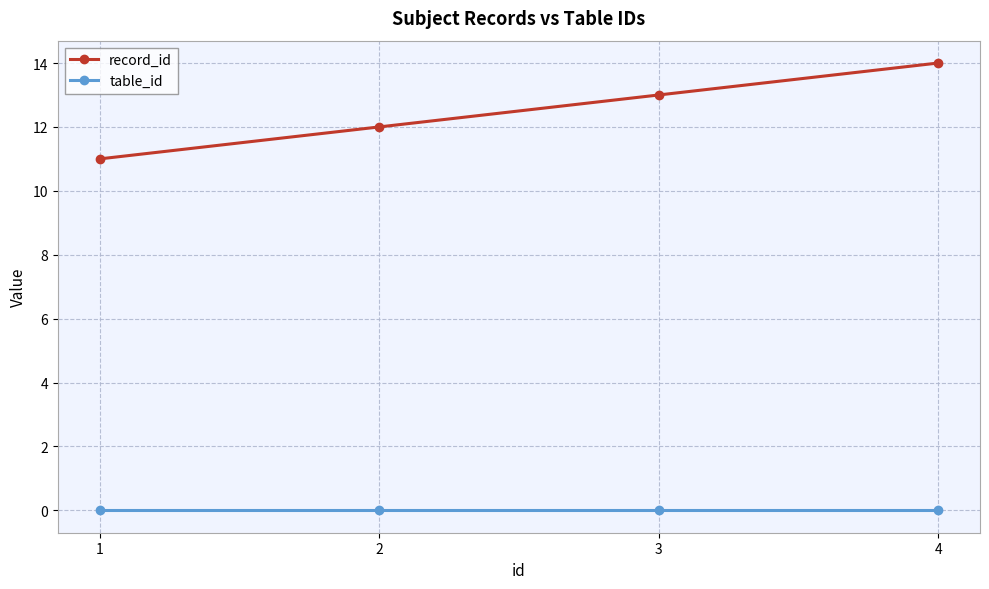

The value of table_id at 2 is 0. True or false?

True